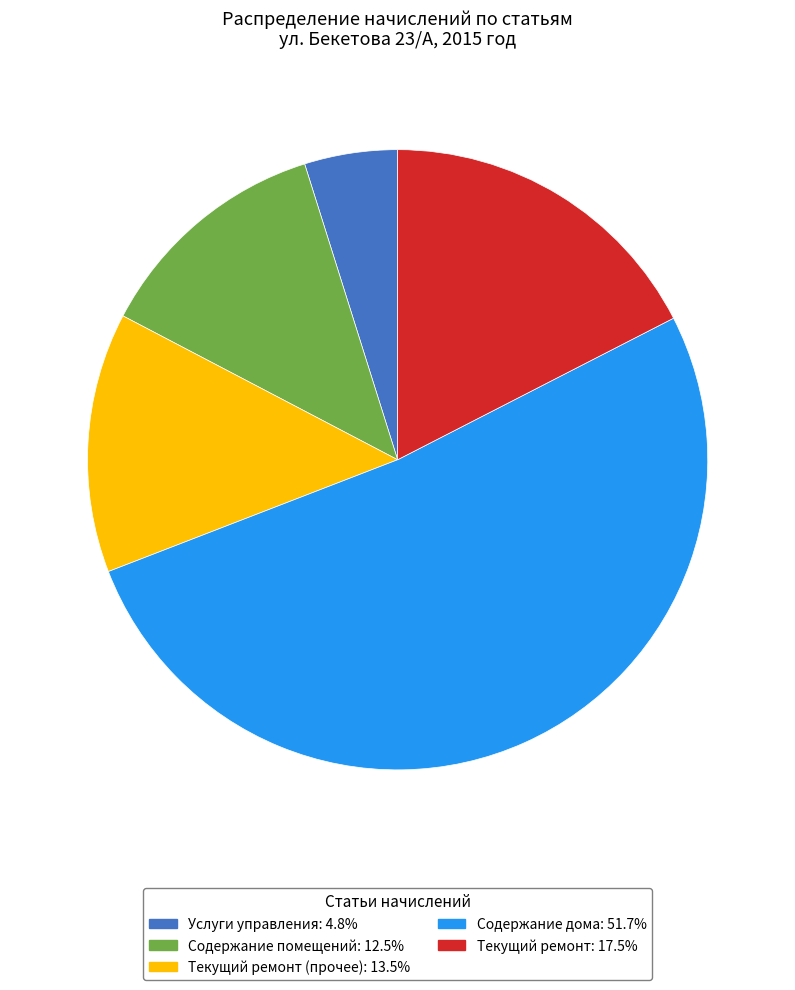

What is the ratio of the value at Текущий ремонт: 17.5% to the value at Содержание дома: 51.7%?

0.3